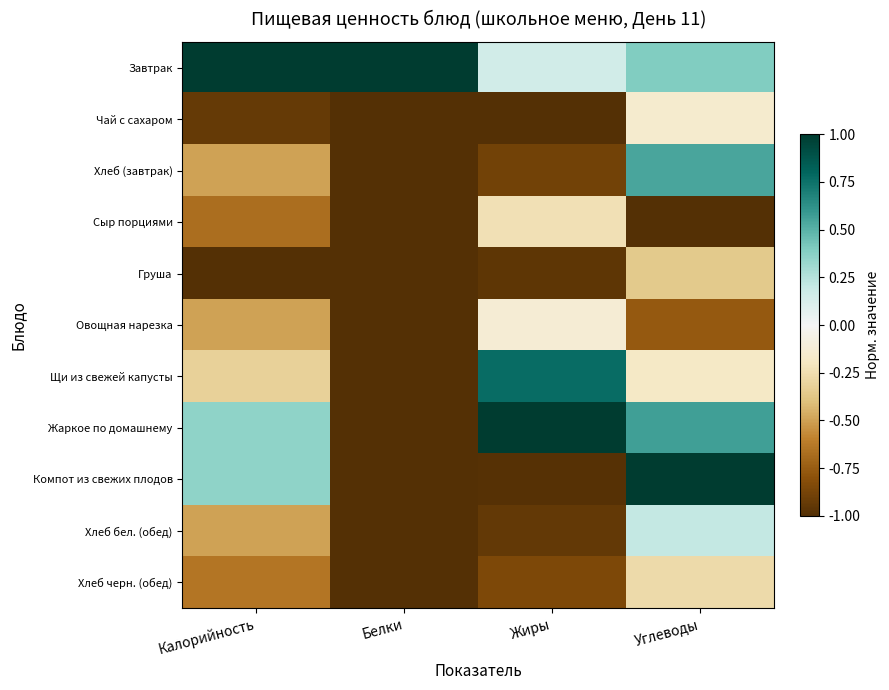

What is the total value across all series at Калорийность?

-3.3